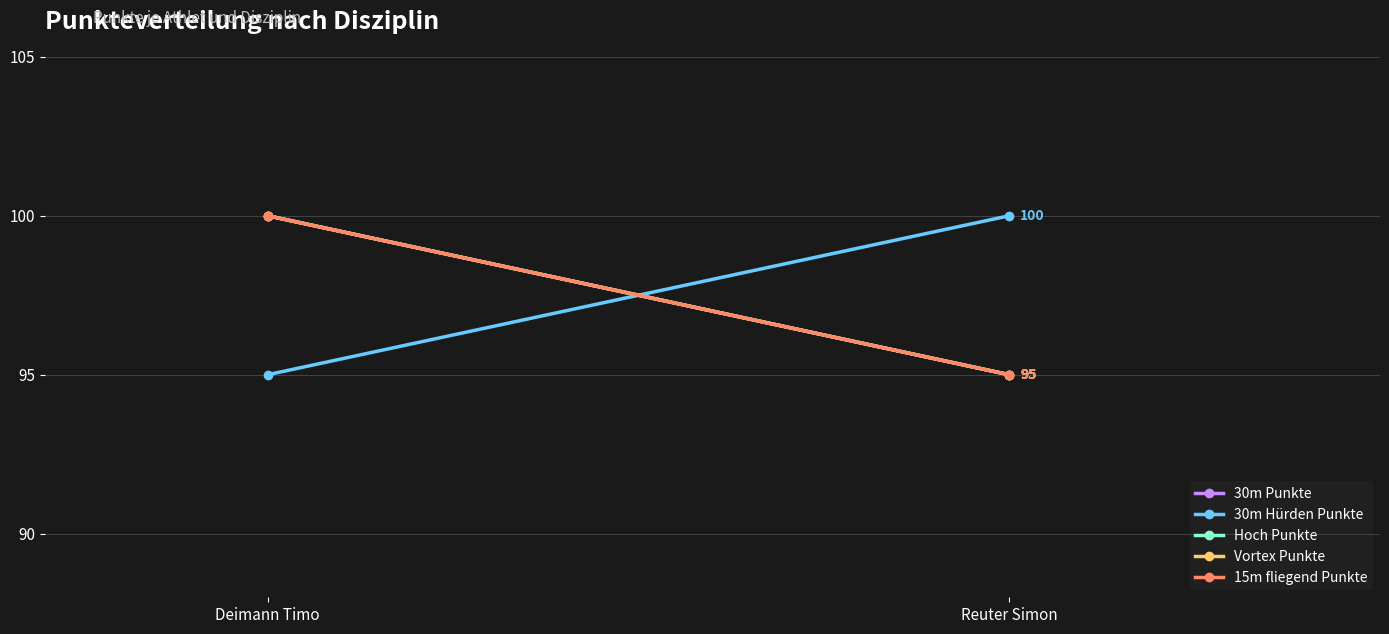

The 15m fliegend Punkte series shows 95 at Reuter Simon. True or false?

True